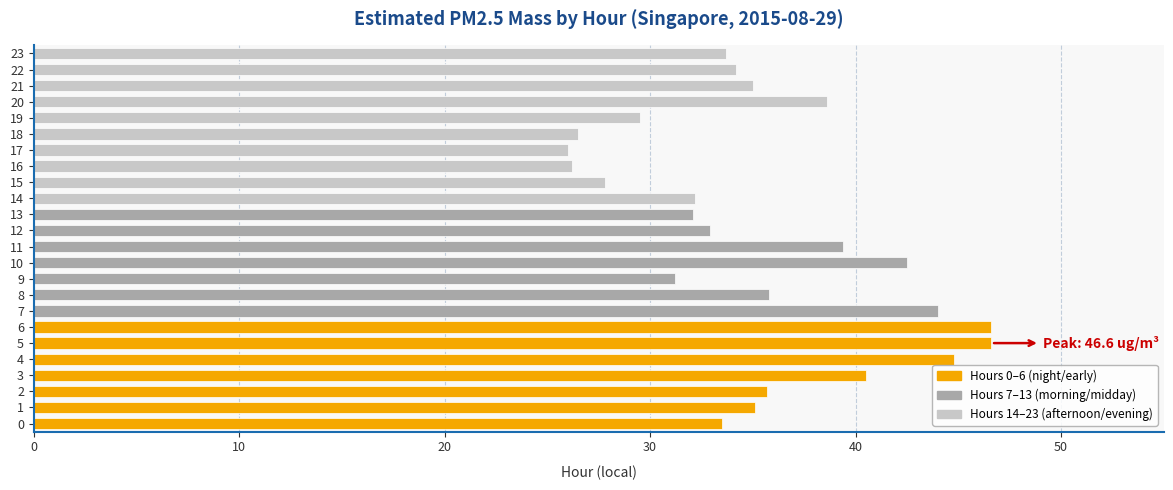

What is the difference between the values at 3 and 20?

1.9